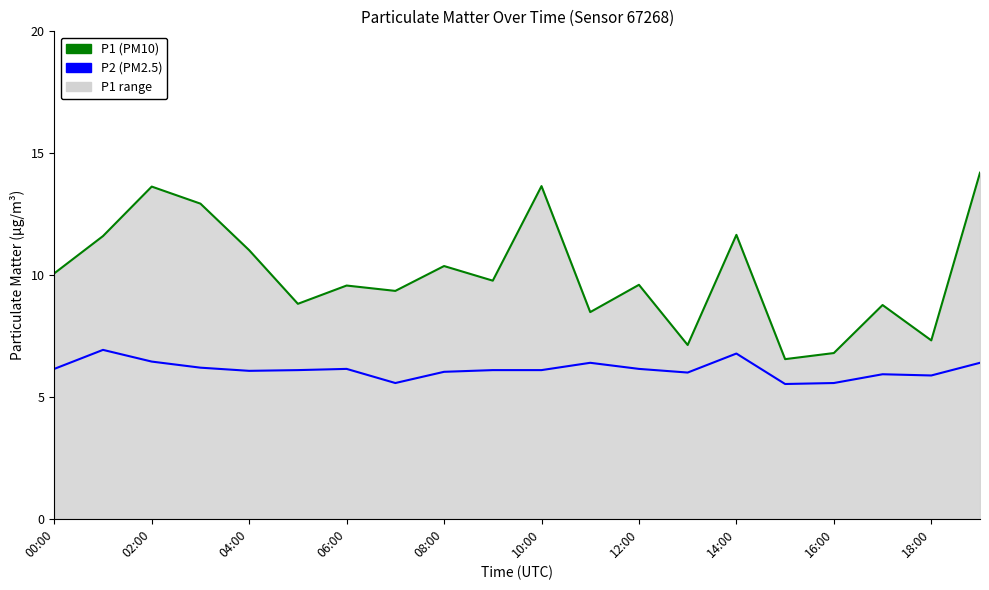

What is the minimum value shown in the chart?

5.5